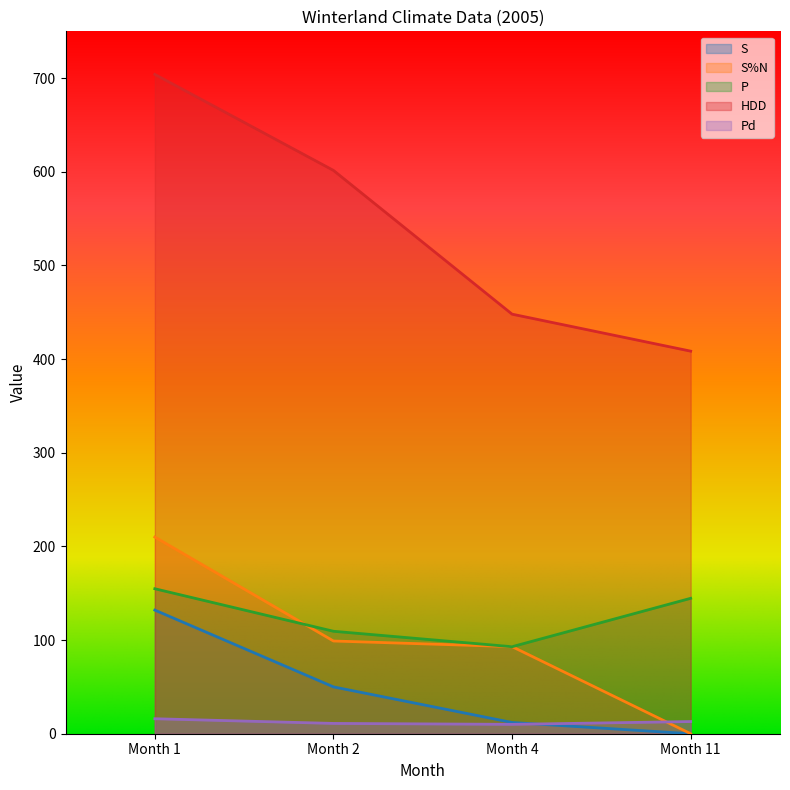

Which series has the largest total across all categories?

HDD